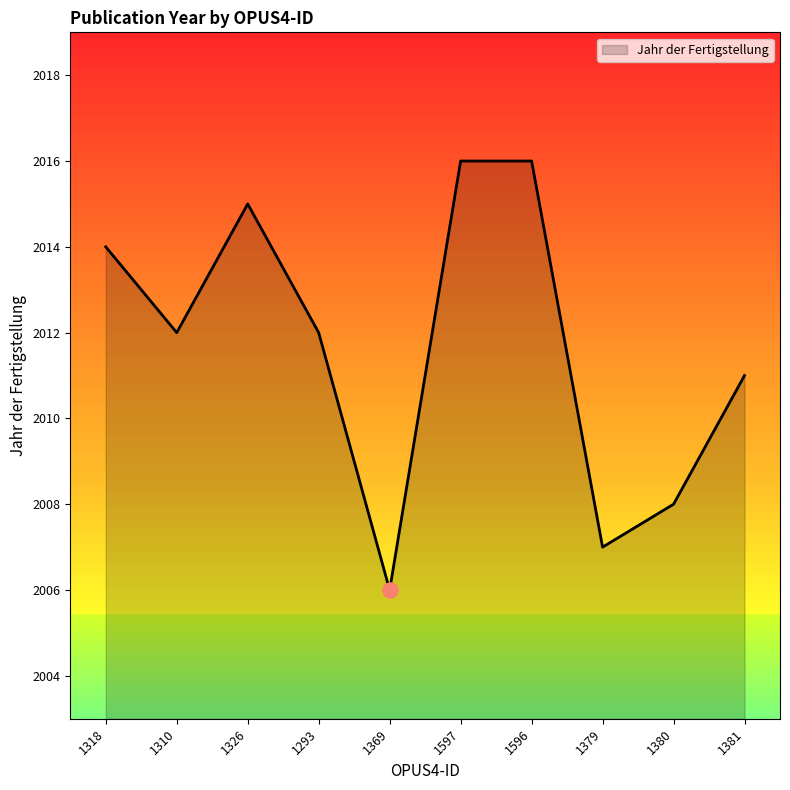

Approximately how many times larger is the value at 1381 compared to 1318?

1.0